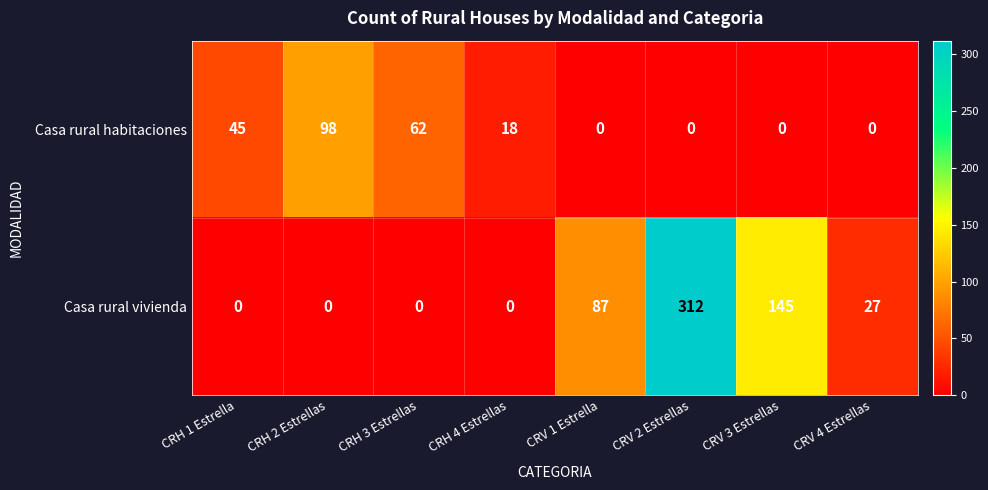

The value of Casa rural habitaciones at CRV 3 Estrellas is 0. True or false?

True